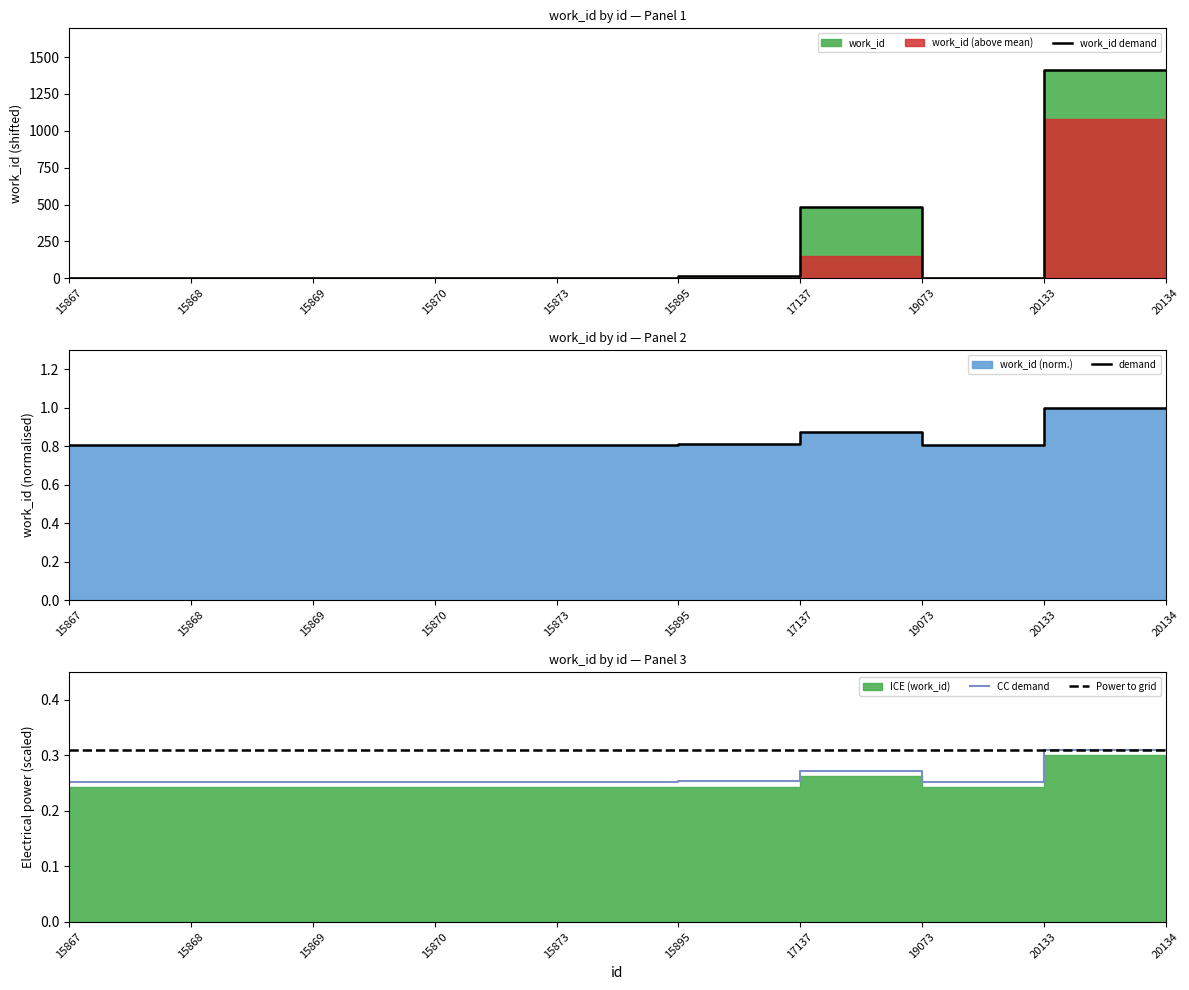

What is the spread (max minus min) of values at 19073?

0.7